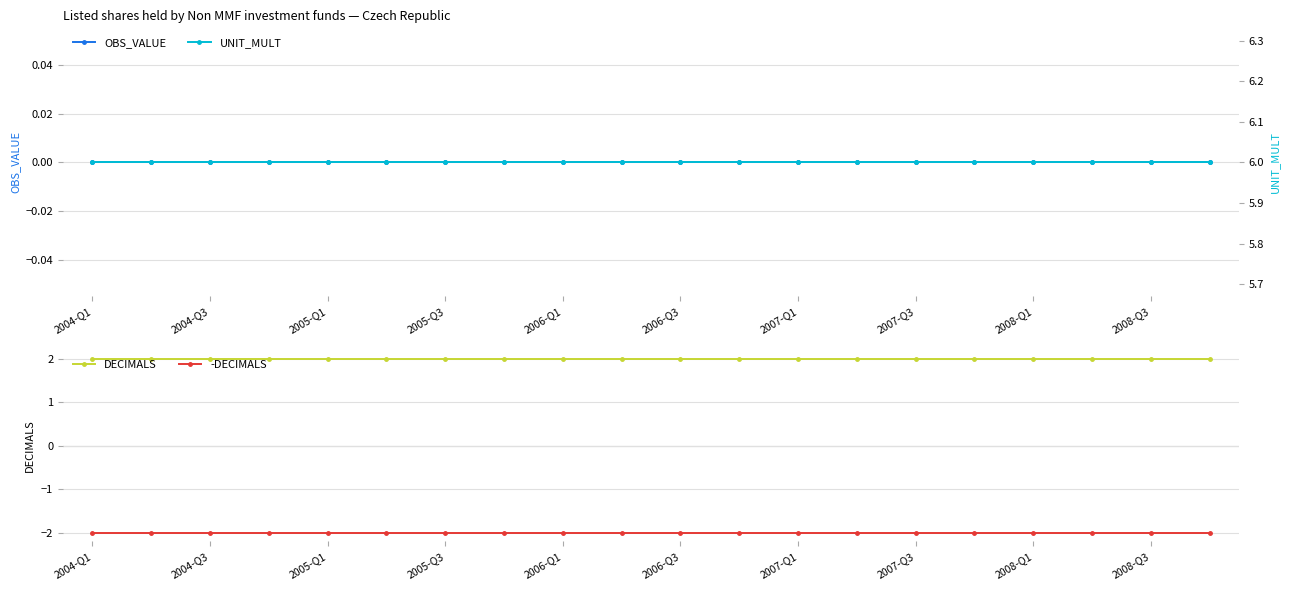

The -DECIMALS series shows -2 at 2006-Q3. True or false?

True